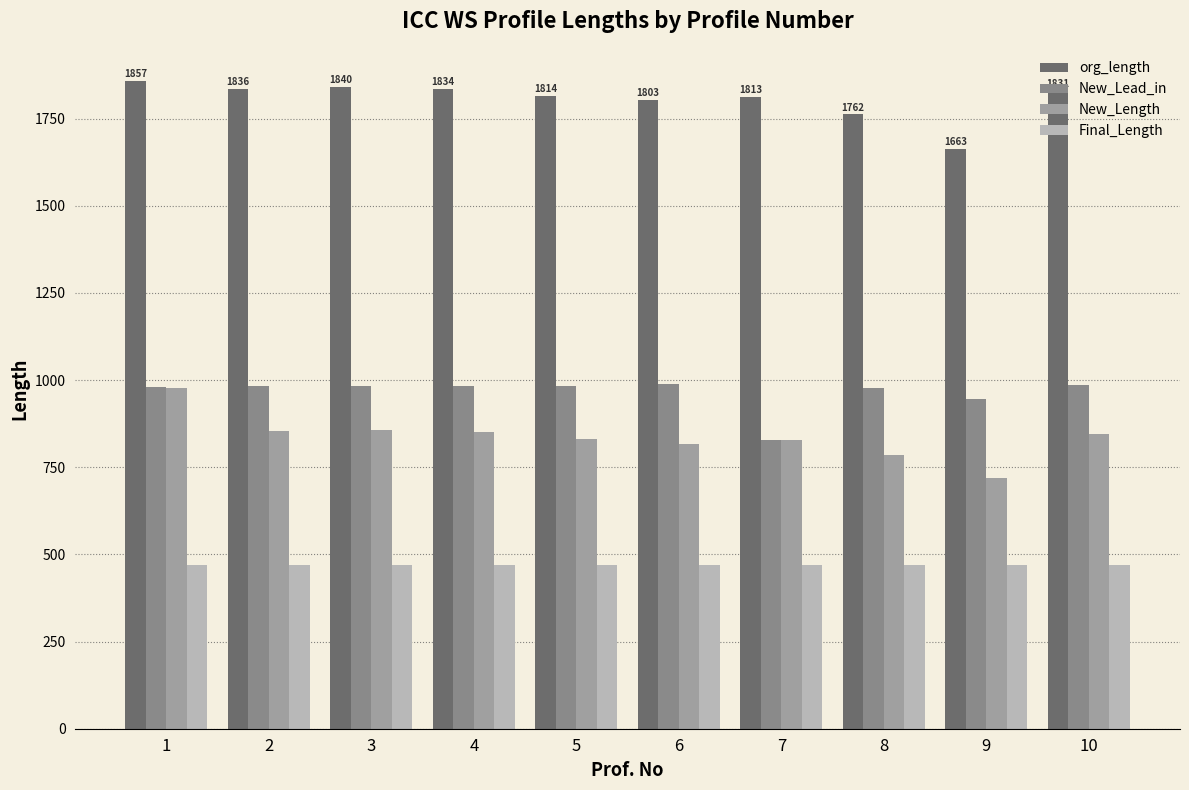

What are all the series names shown in the legend?

org_length, New_Lead_in, New_Length, Final_Length